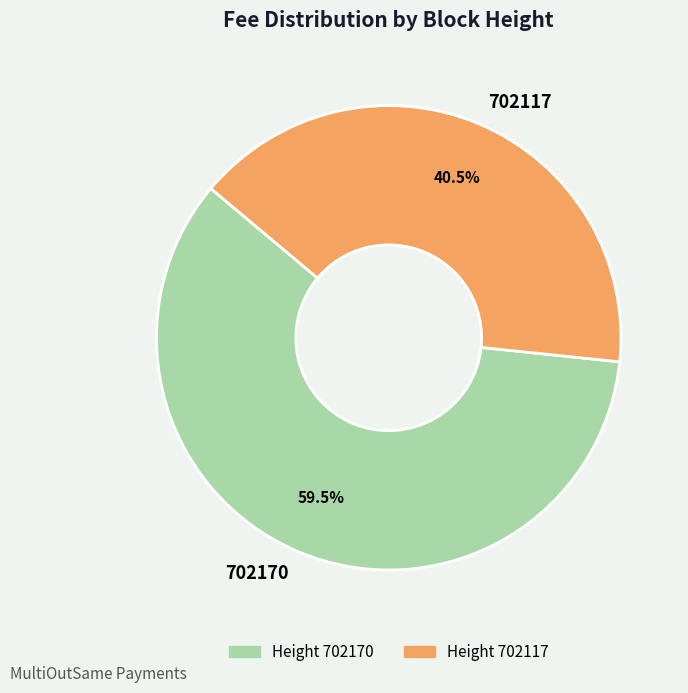

How many segments does this pie chart have?

2